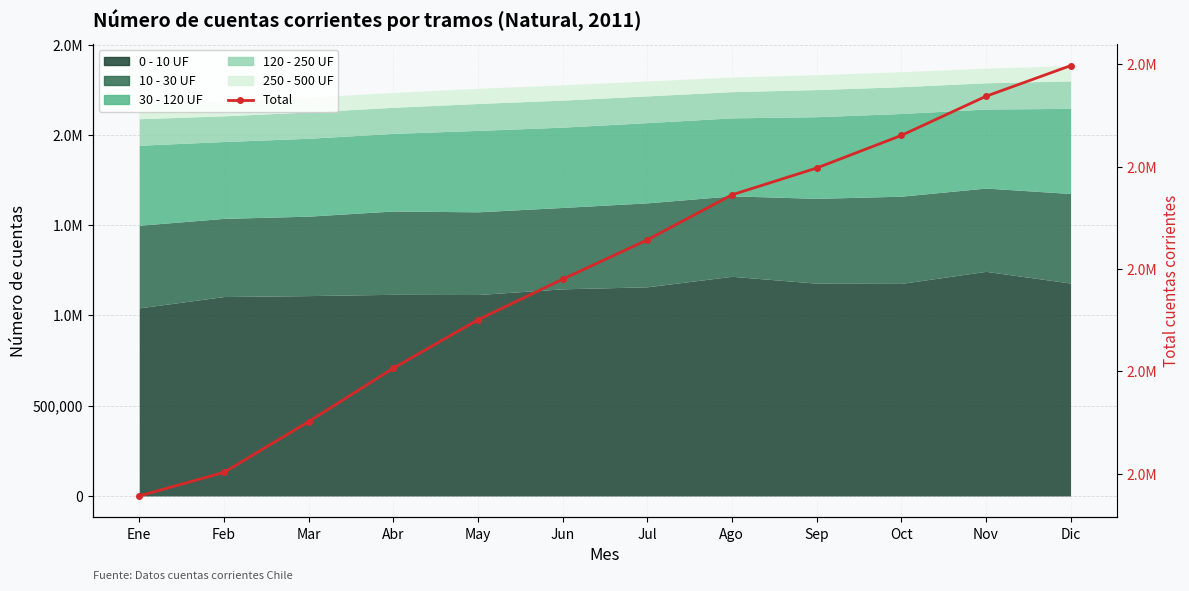

True or false: the data shows 3784453 at Feb.

False